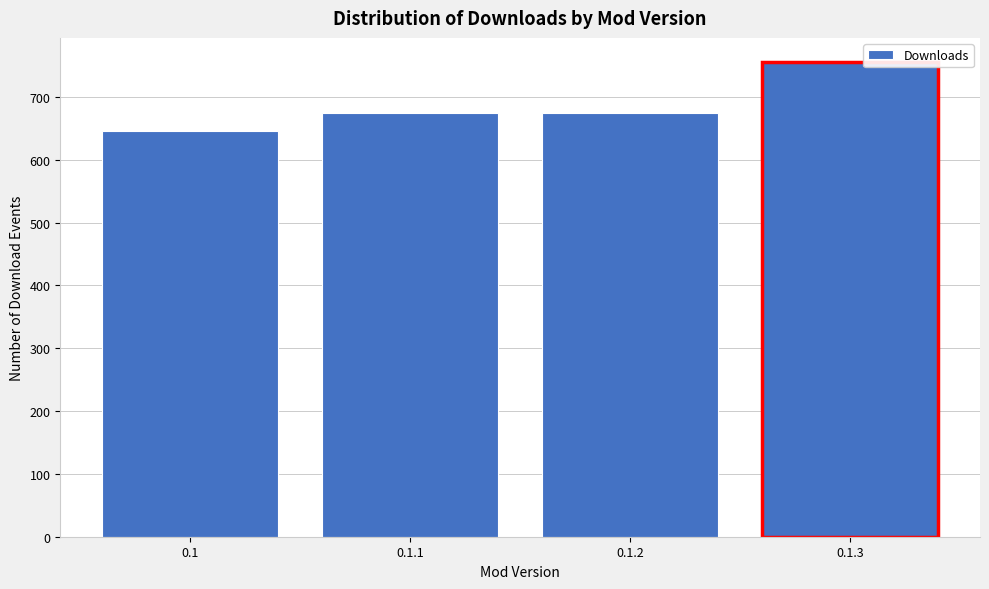

Reading left to right, what are all the values shown in this chart?

0.1=646	0.1.1=674	0.1.2=674	0.1.3=756